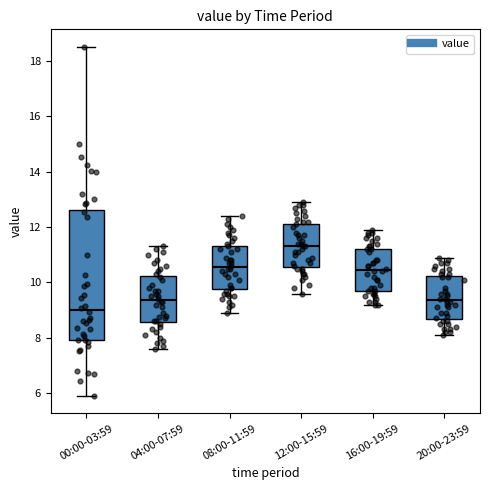

Which box is the tallest, from its lower edge to its upper edge?

00:00-03:59